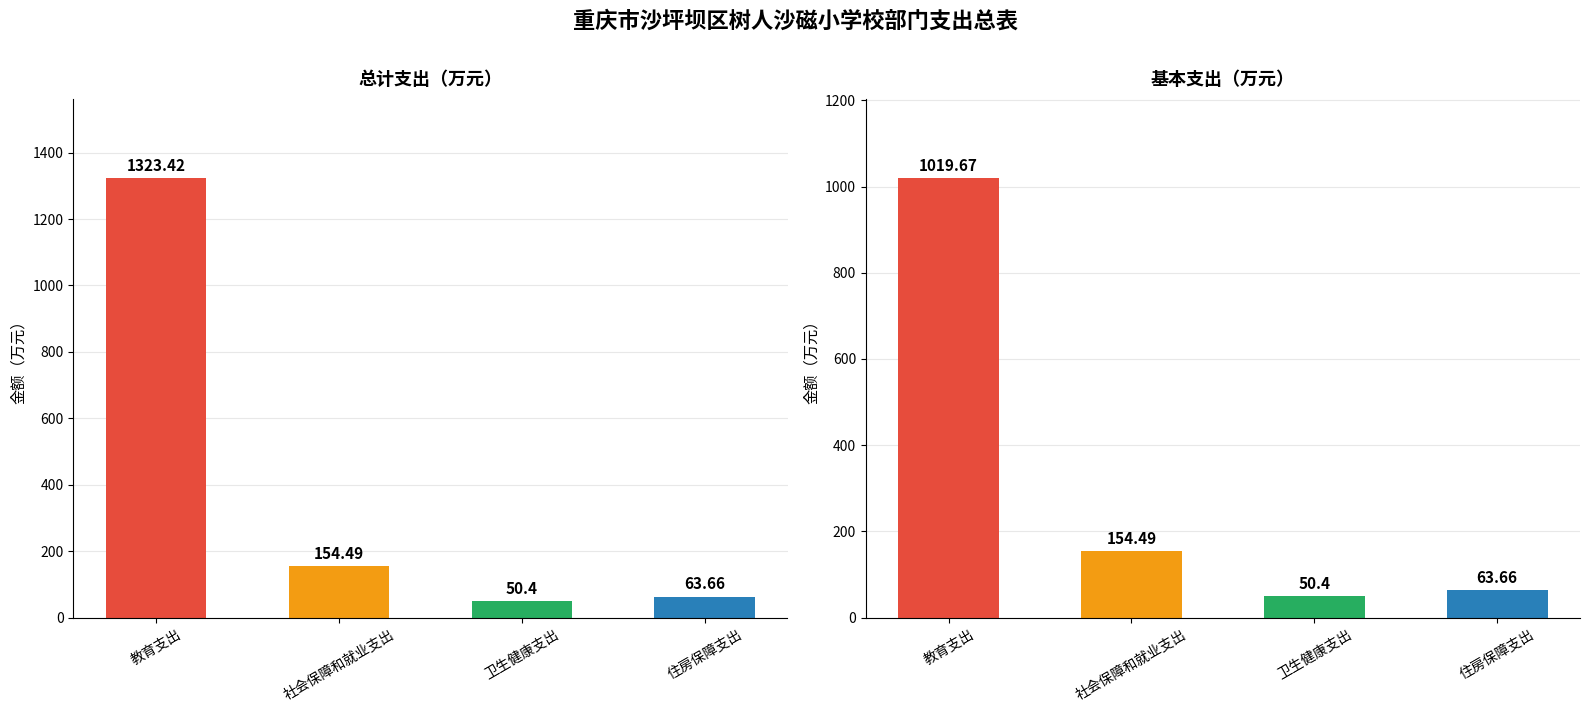

What is the highest value of the 基本支出 series?

1019.7